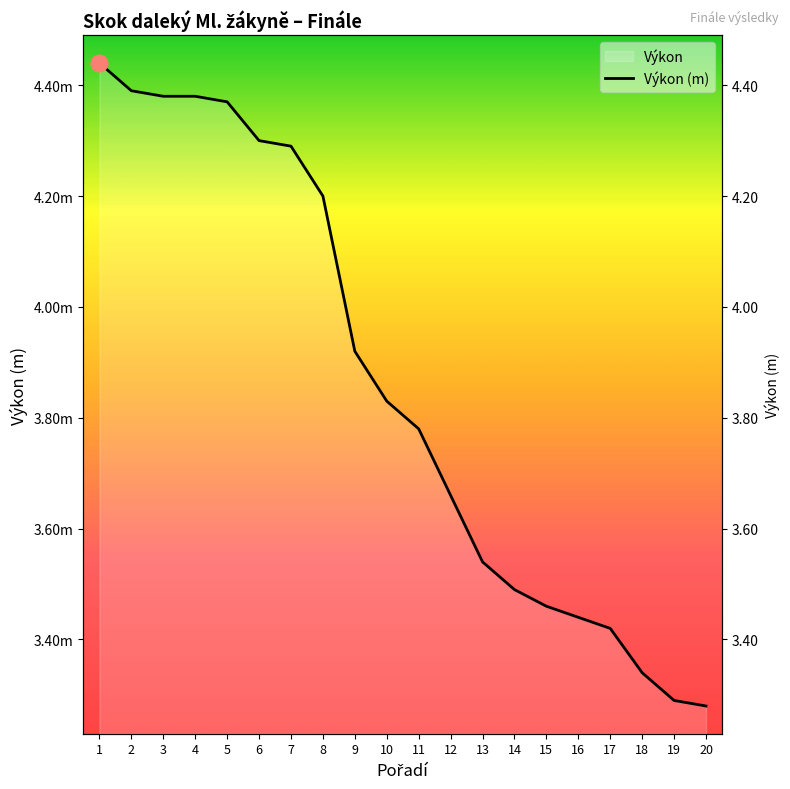

What is the minimum value shown in the chart?

3.3